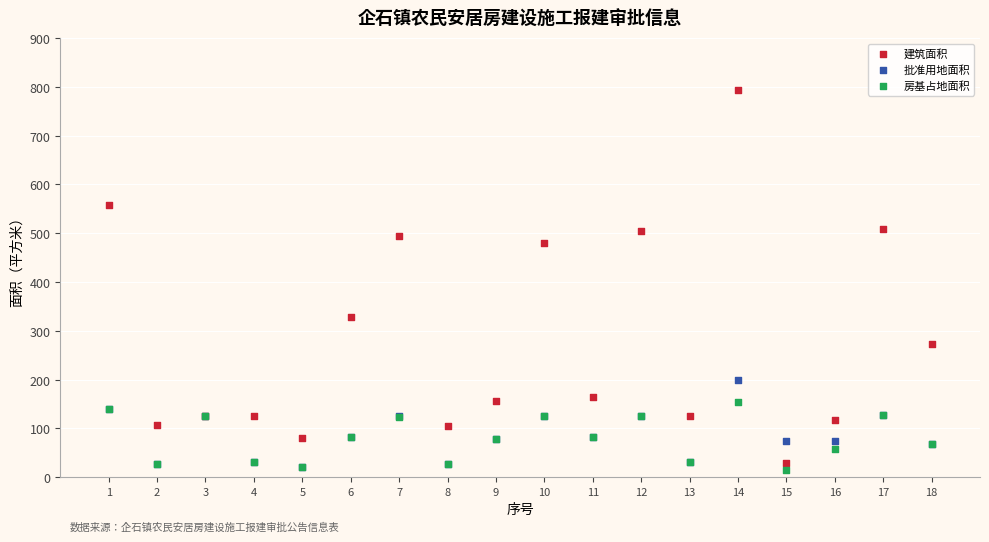

Which series has the largest Y range (max minus min)?

建筑面积